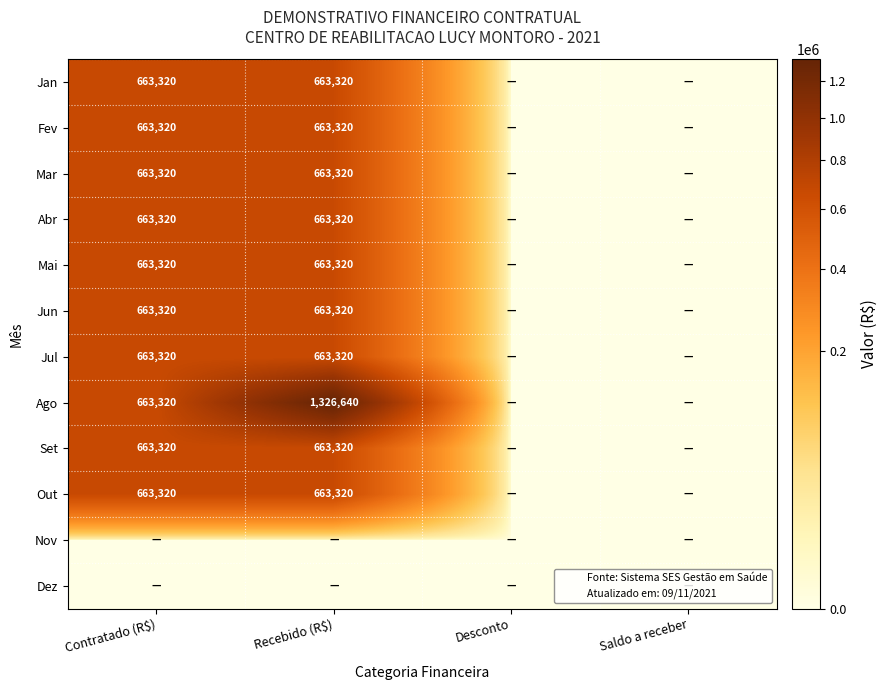

How many series are shown in this chart?

12